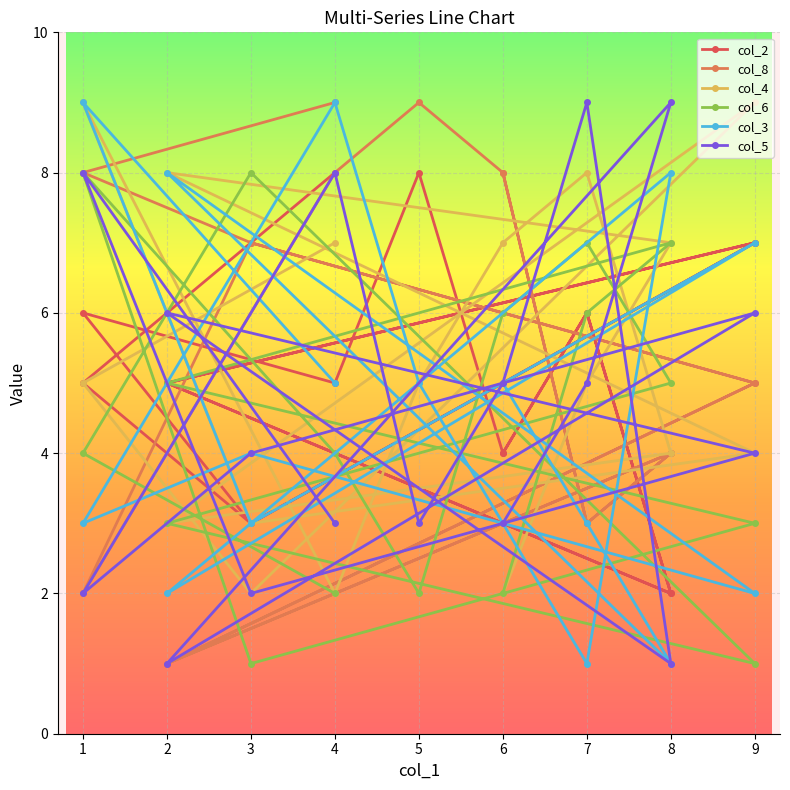

How many values in the col_8 series are below 5?

7